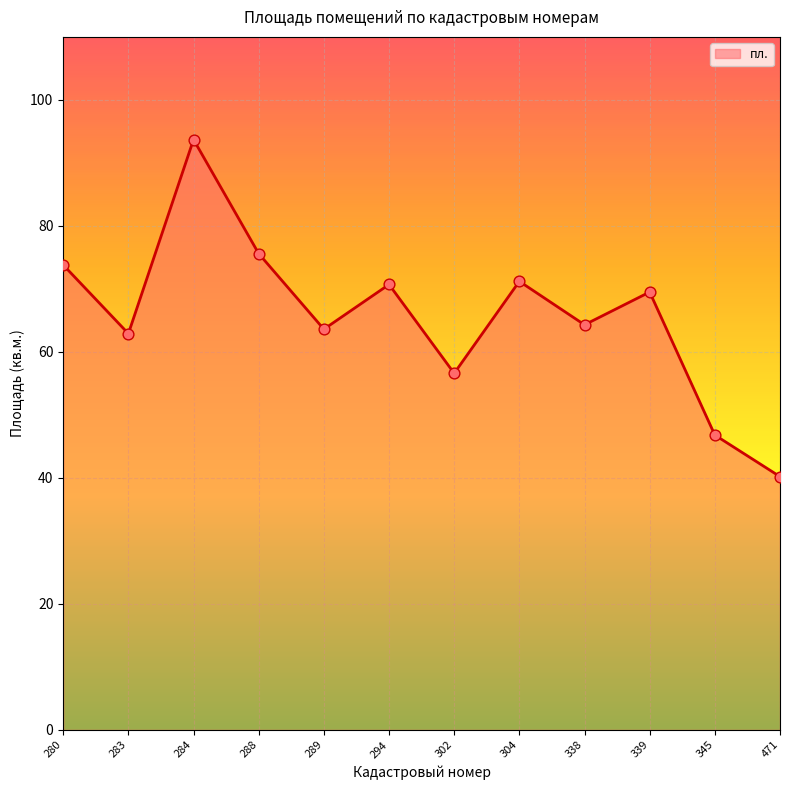

Which has a higher value, 302 or 284?

284